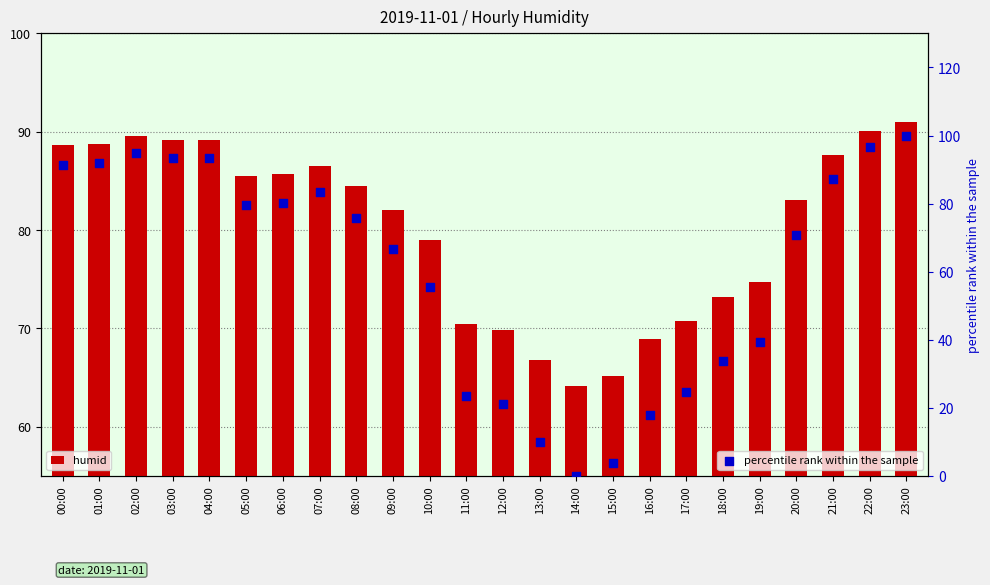

Which series has the largest Y range (max minus min)?

percentile rank within the sample